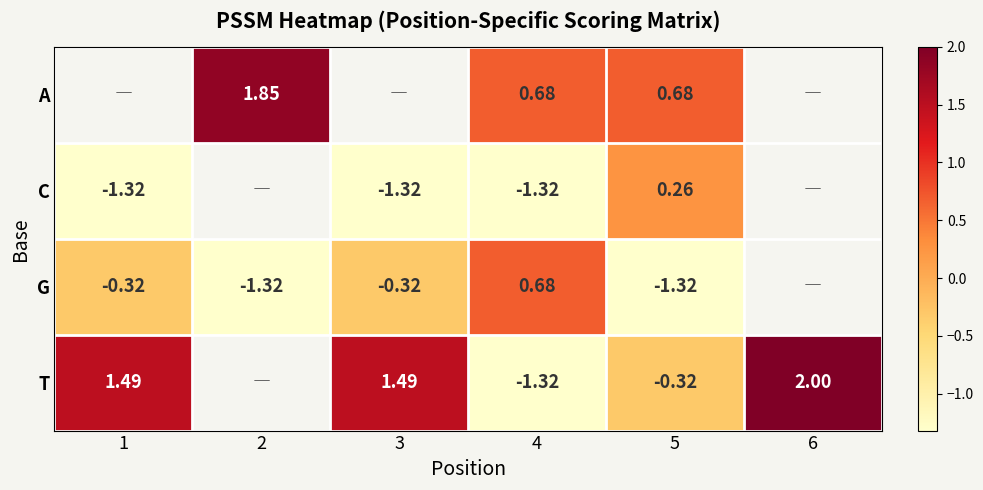

Is the value of G at 3 greater than the value of T at 1?

No